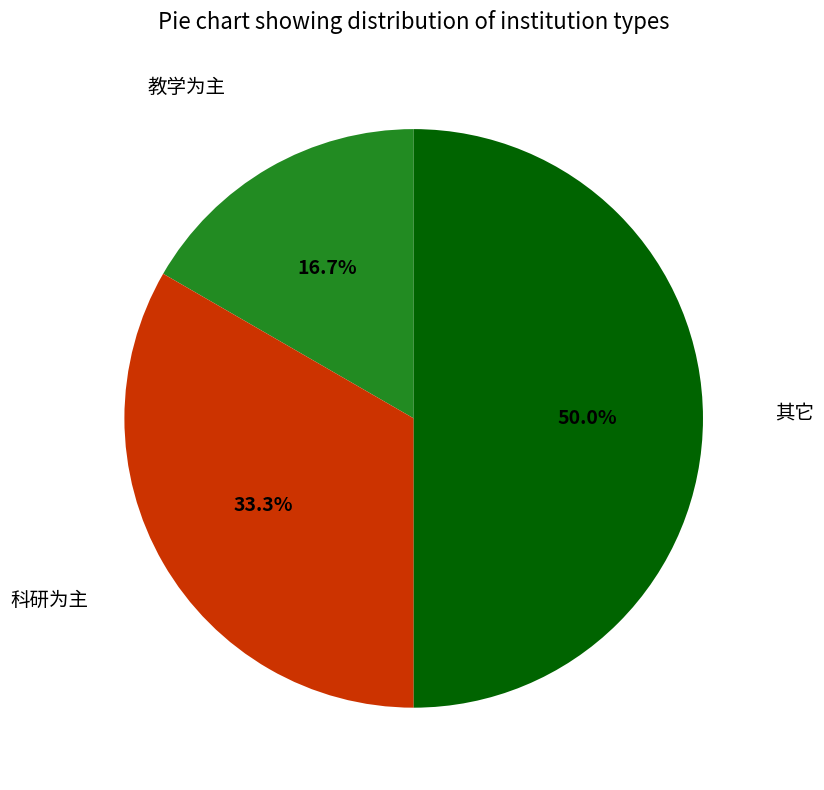

Which category has the smallest portion of the pie?

教学为主